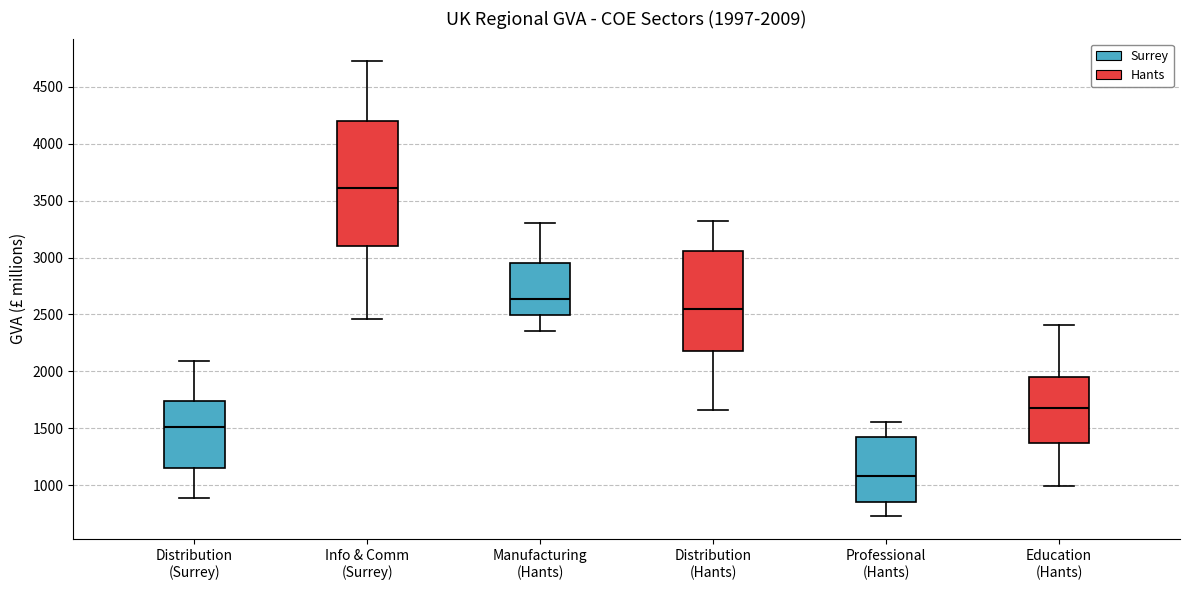

Which box is the tallest, from its lower edge to its upper edge?

Info & Comm (Surrey)